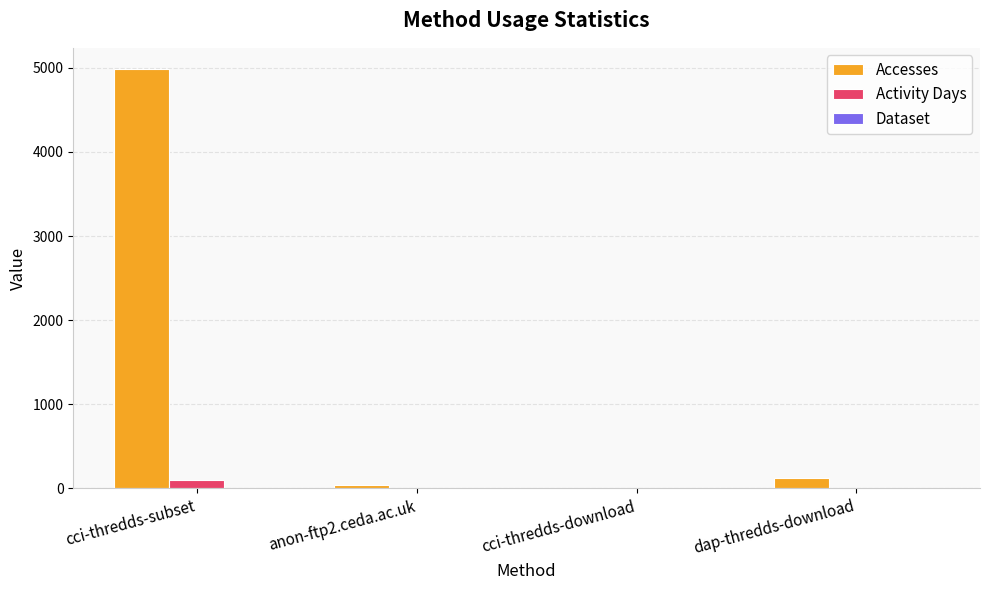

What is the sum of all Activity Days values?

109